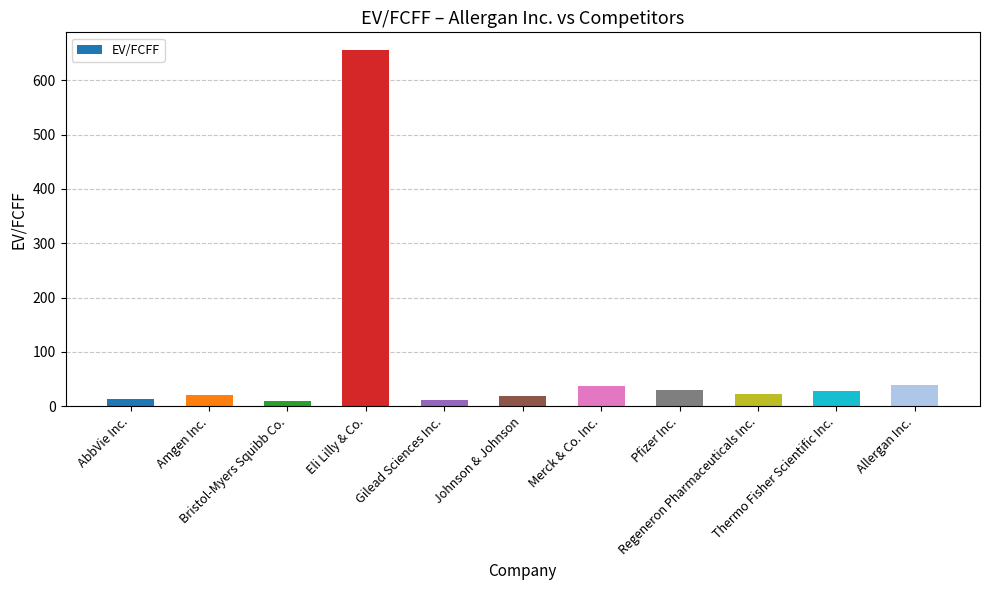

Count the number of categories in the chart.

11